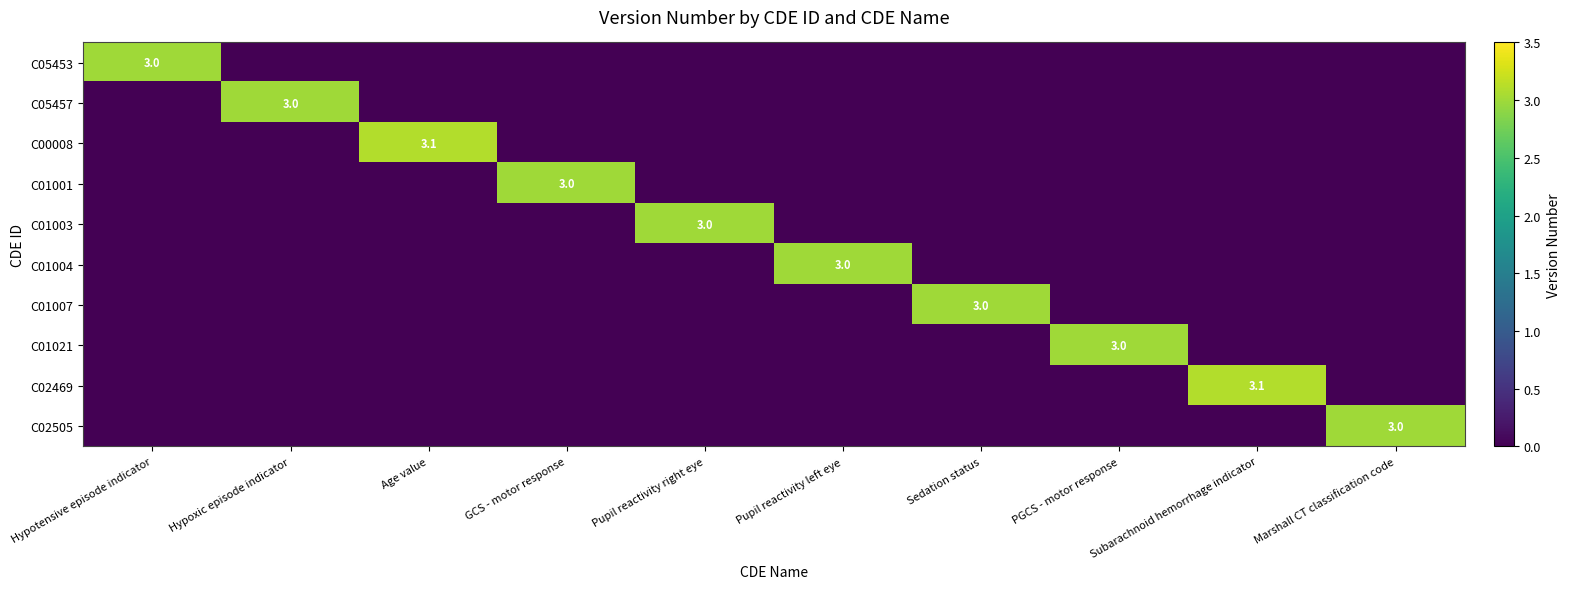

What is the spread (max minus min) of values at Hypotensive episode indicator?

3.0